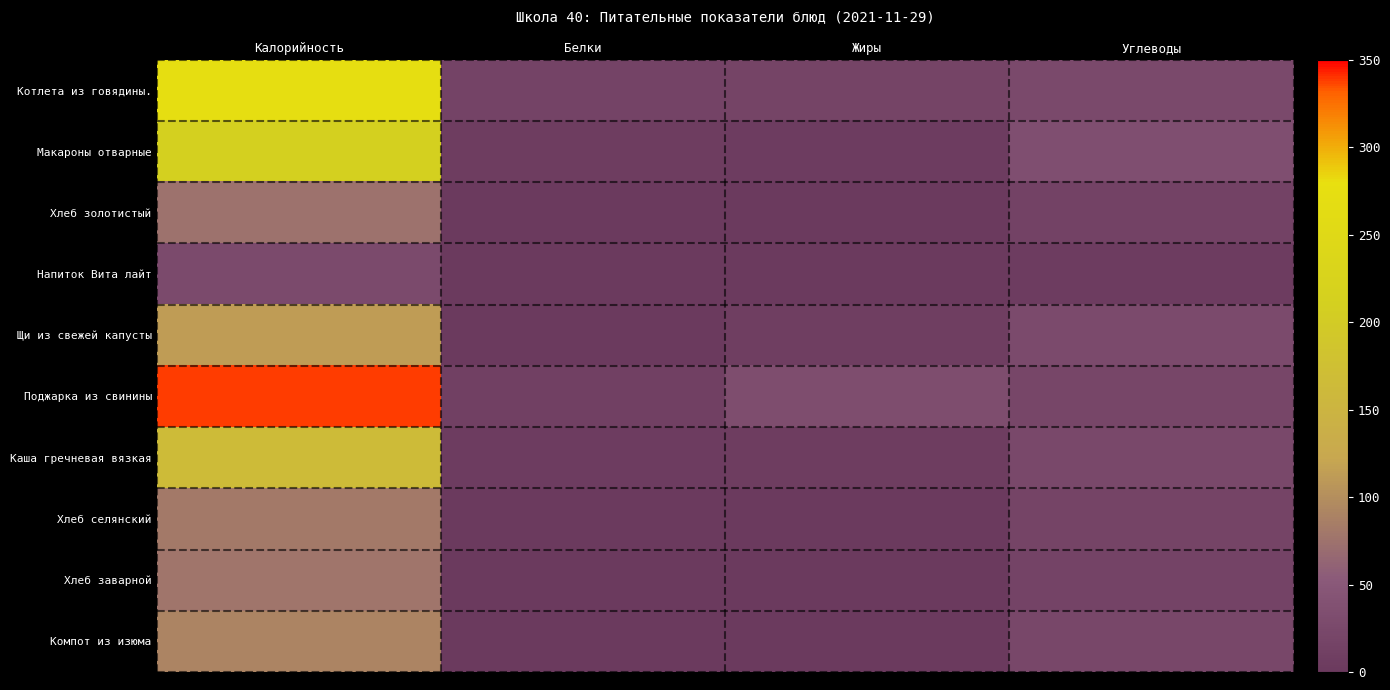

Which series has the widest spread of values?

Поджарка из свинины